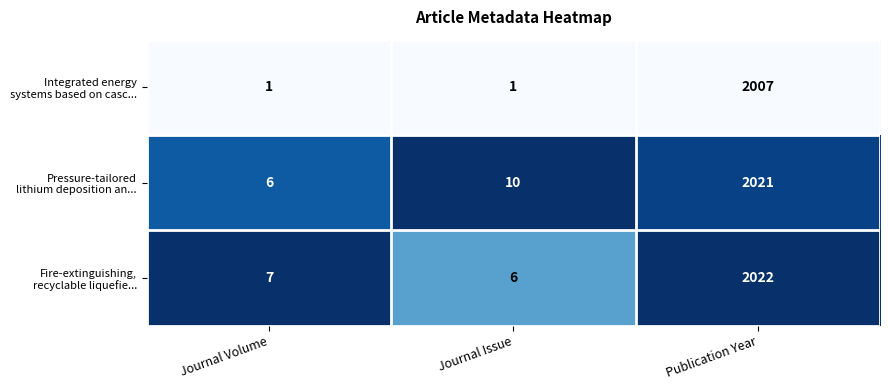

What is the maximum value shown in the chart?

2022